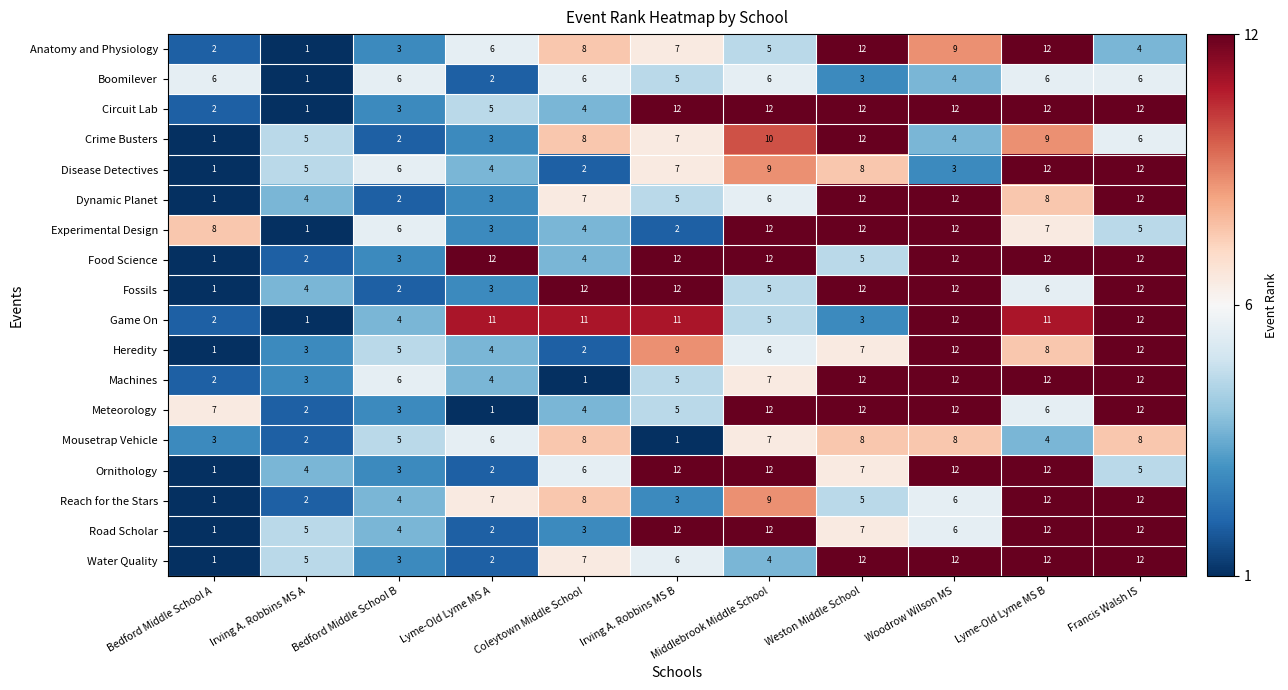

Where is Mousetrap Vehicle nearest to the value 4?

Lyme-Old Lyme MS B